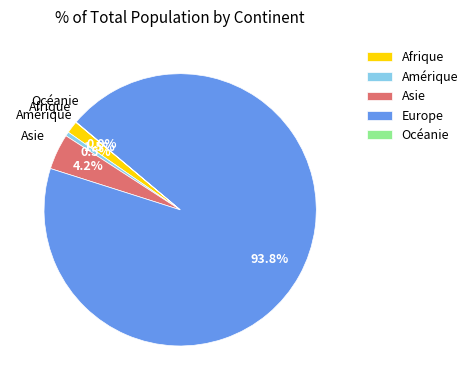

Combined, do Europe and Amérique account for over 50%?

Yes